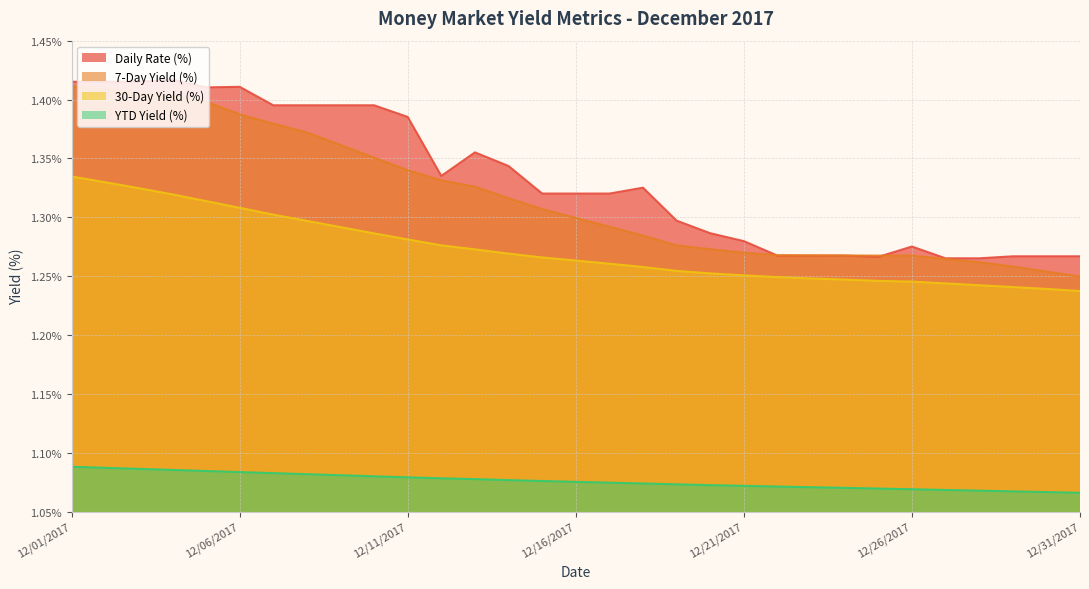

What is the value of the 7-Day Yield (%) point at the 31st from the left?

1.2